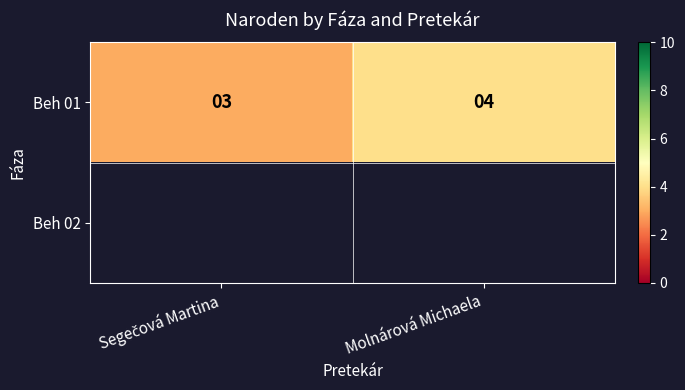

What is the greatest value displayed?

4.0